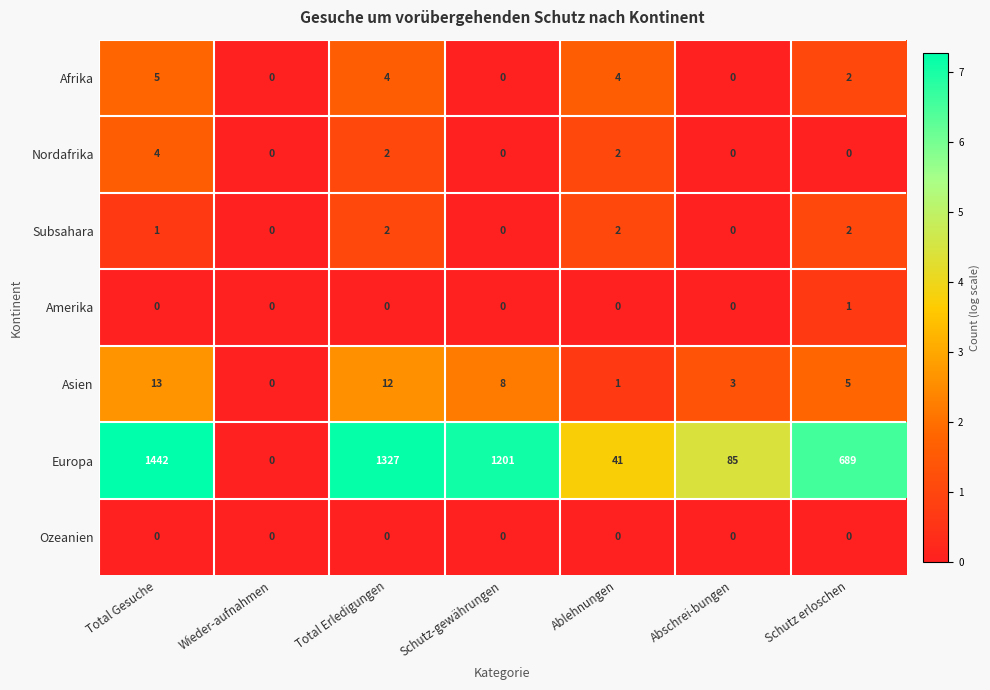

The value of Asien at Abschrei-bungen is 3. True or false?

True